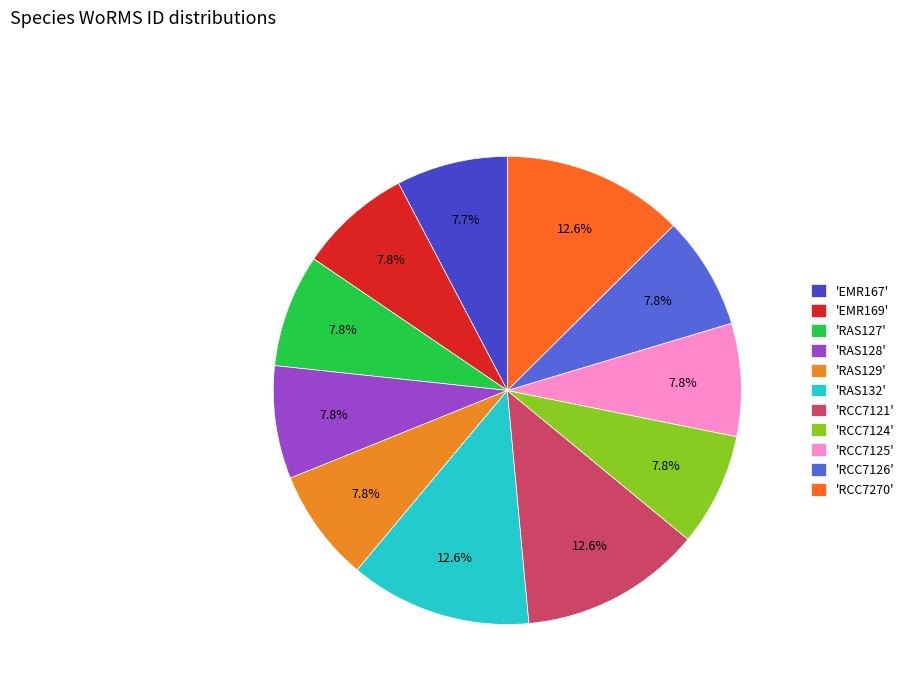

Rank the categories by value from highest to lowest.

RAS132, RCC7121, RCC7270, RAS129, RAS128, RAS127, RCC7124, EMR169, RCC7125, RCC7126, EMR167